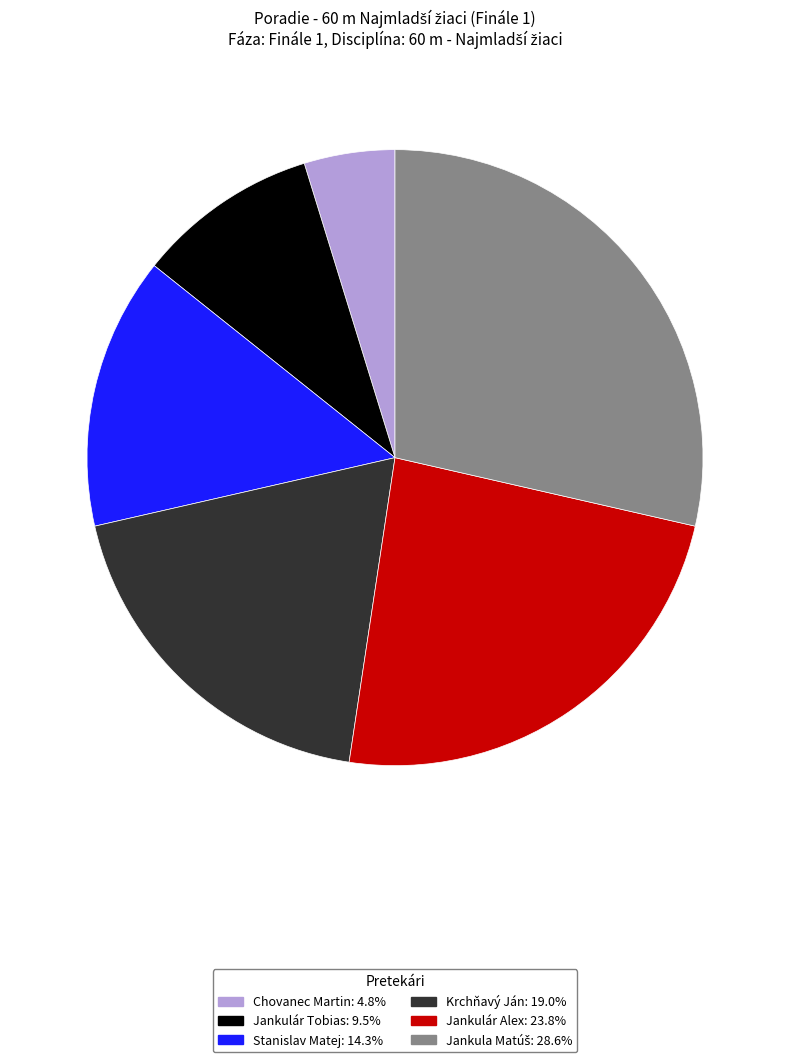

Is the sum of Jankulár Tobias and Jankulár Alex greater than half?

No